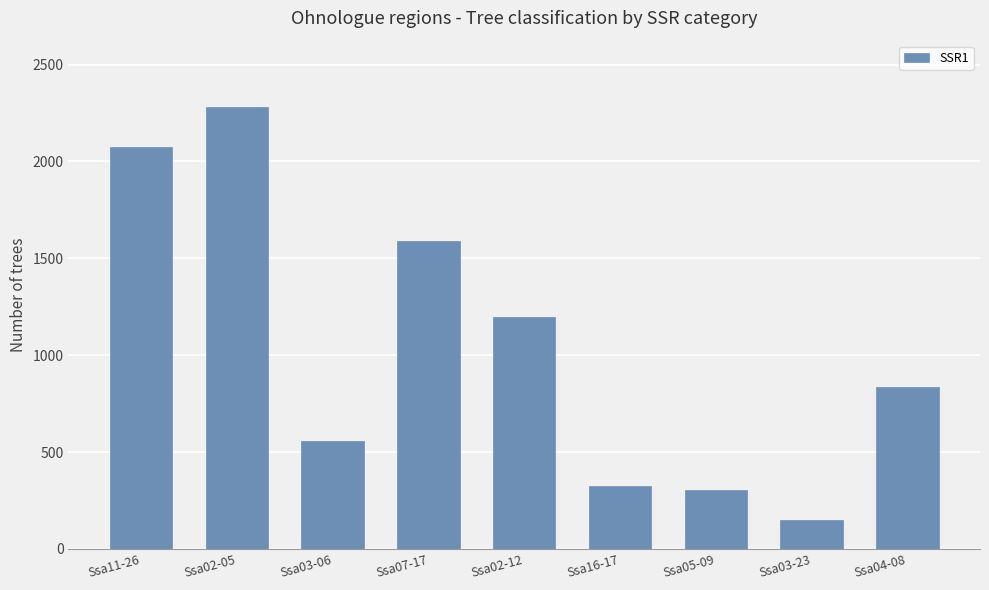

Reading left to right, what are all the values shown in this chart?

2076	2281	558	1589	1198	327	304	152	837